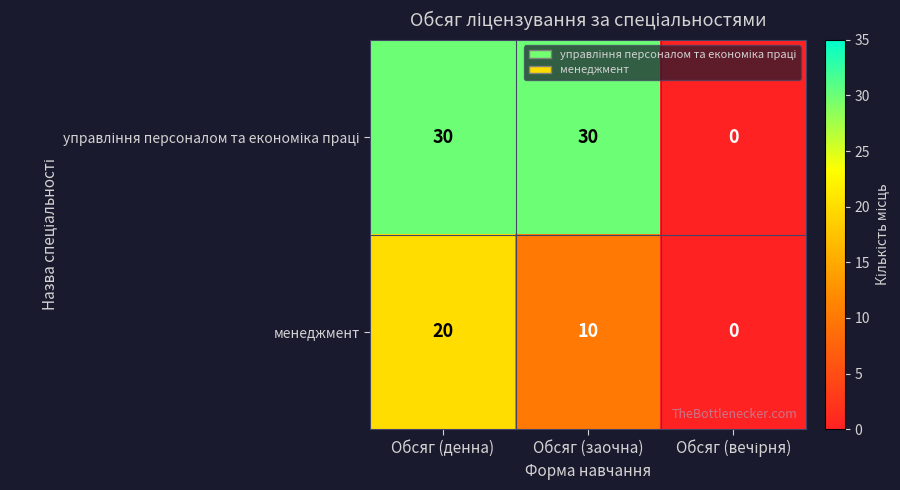

What is the average value of the менеджмент series?

10